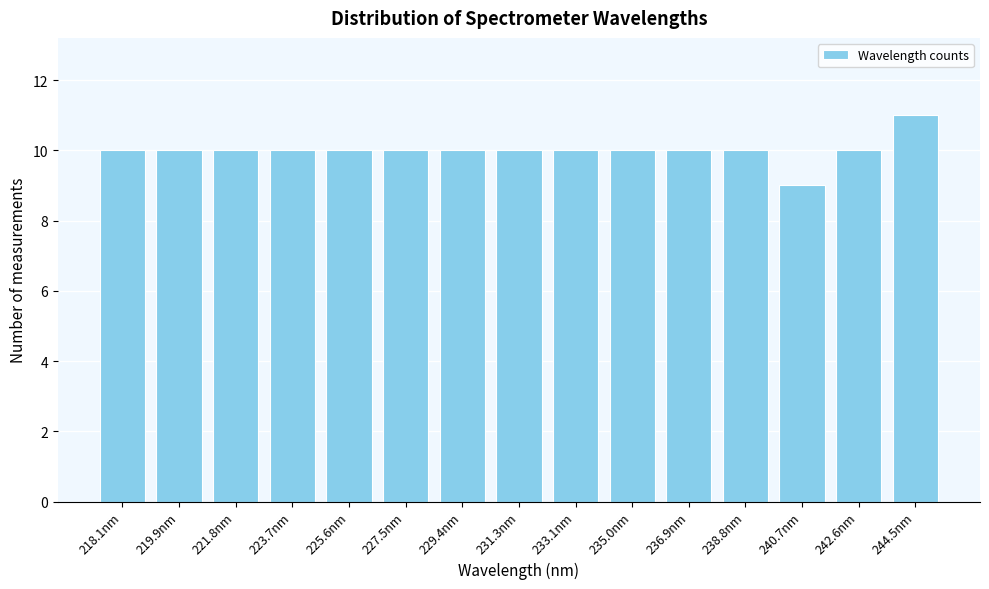

Reading right to left, extract all data points from this chart.

11	10	9	10	10	10	10	10	10	10	10	10	10	10	10